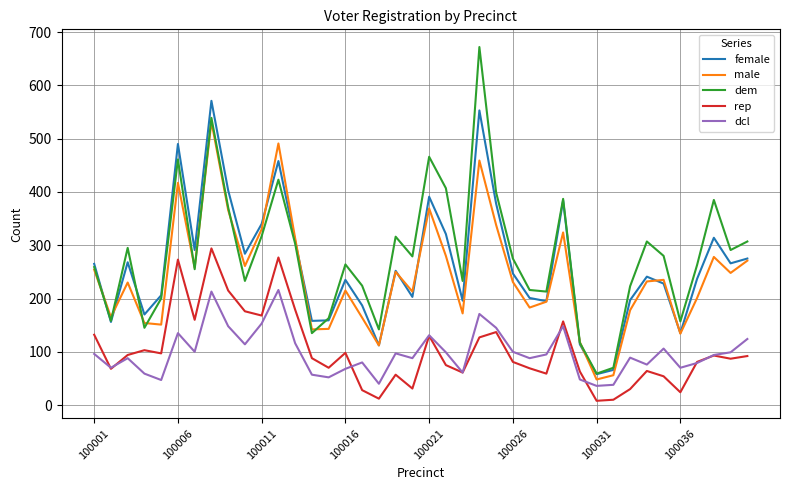

Which series has the widest spread of values?

dem